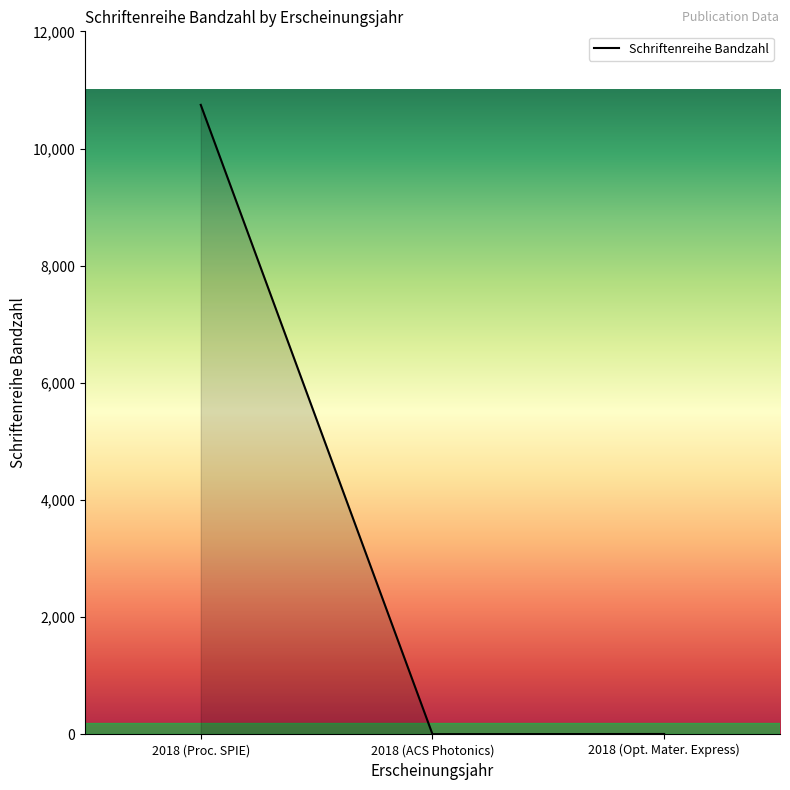

At which label does the data first exceed 8?

2018 (Proc. SPIE)